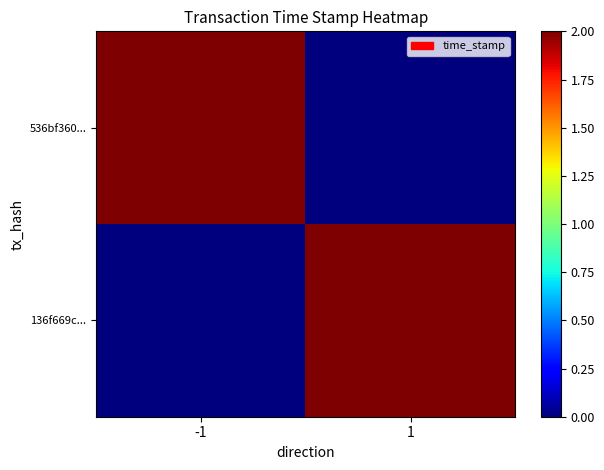

At how many categories does at least one series exceed 0?

2